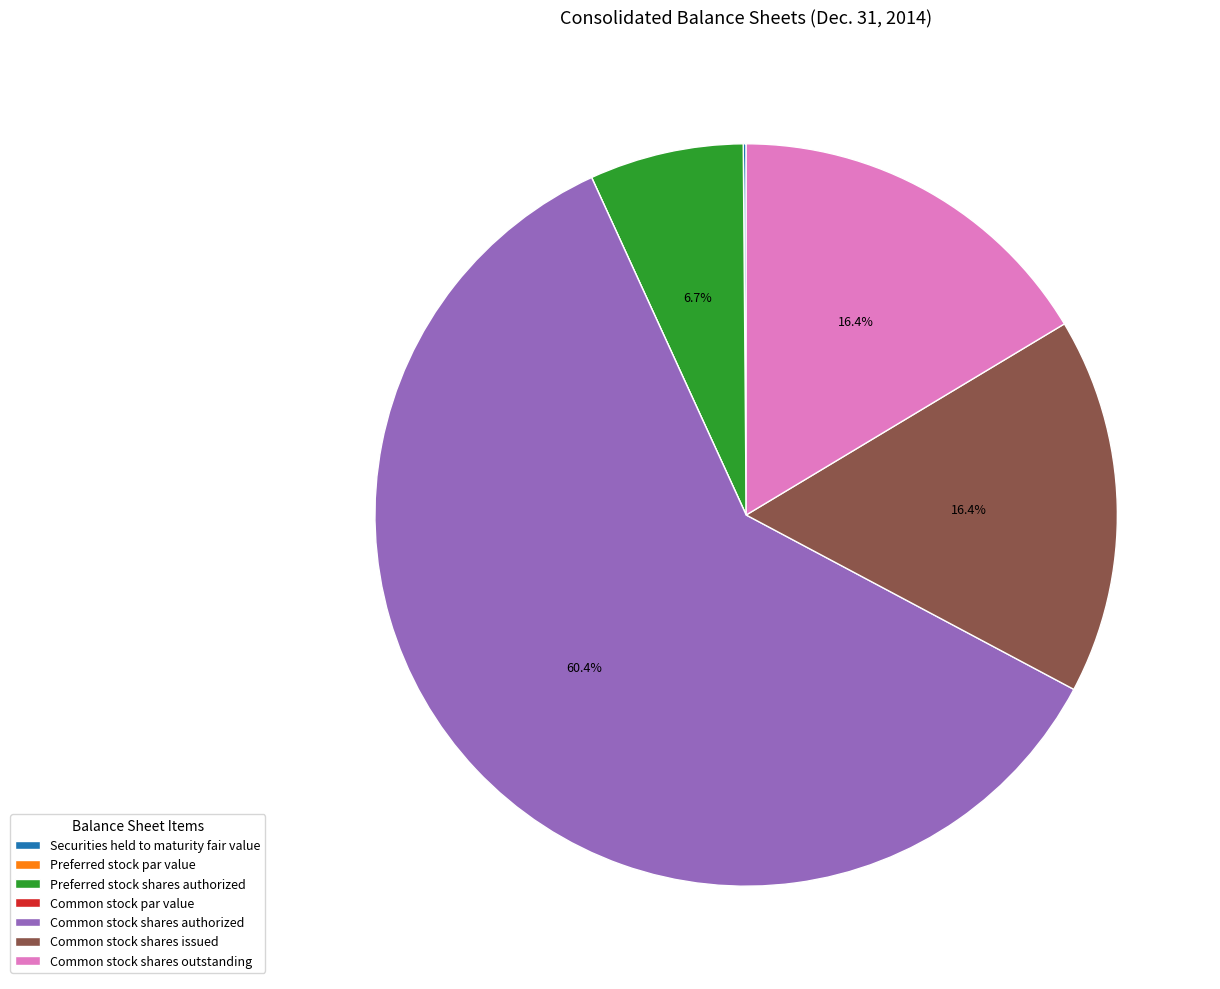

Which has a higher value, Common stock shares issued or Preferred stock shares authorized?

Common stock shares issued